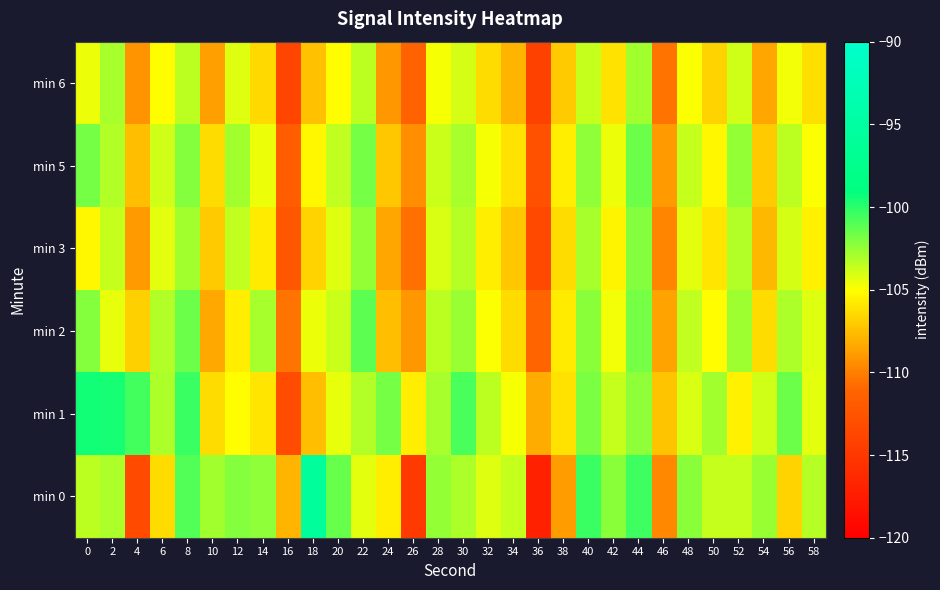

Reading right to left, what are all the values shown in this chart?

min 0: 58=-103.3	56=-106.8	54=-102.5	52=-103.7	50=-103.7	48=-102.2	46=-109.6	44=-100.5	42=-102.2	40=-100.4	38=-108.8	36=-117.0	34=-103.7	32=-104.3	30=-103.1	28=-102.5	26=-114.7	24=-105.7	22=-104.4	20=-101.4	18=-95.9	16=-107.9	14=-102.3	12=-102.2	10=-102.8	8=-100.9	6=-106.4	4=-113.3	2=-103.0	0=-103.5
min 1: 58=-104.3	56=-101.6	54=-103.9	52=-105.5	50=-102.8	48=-104.1	46=-107.3	44=-102.4	42=-103.7	40=-101.9	38=-106.1	36=-108.2	34=-104.8	32=-103.4	30=-100.7	28=-102.9	26=-105.6	24=-101.8	22=-103.2	20=-104.5	18=-107.5	16=-113.3	14=-106.0	12=-105.1	10=-106.4	8=-100.4	6=-103.0	4=-100.6	2=-99.6	0=-99.4
min 2: 58=-104.2	56=-103.1	54=-106.4	52=-102.7	50=-105.1	48=-103.5	46=-108.6	44=-101.8	42=-104.7	40=-102.3	38=-105.8	36=-111.2	34=-106.3	32=-104.9	30=-102.6	28=-103.4	26=-109.1	24=-107.5	22=-101.2	20=-103.8	18=-104.6	16=-110.4	14=-102.9	12=-105.7	10=-108.3	8=-101.5	6=-103.2	4=-106.8	2=-104.5	0=-102.1
min 3: 58=-105.5	56=-104.0	54=-107.7	52=-103.2	50=-106.0	48=-104.3	46=-109.8	44=-102.1	42=-105.4	40=-103.0	38=-106.4	36=-113.5	34=-107.2	32=-105.6	30=-103.3	28=-104.1	26=-110.6	24=-108.4	22=-102.5	20=-104.2	18=-106.7	16=-112.3	14=-105.8	12=-103.5	10=-107.1	8=-102.8	6=-104.4	4=-108.9	2=-103.6	0=-105.3
min 5: 58=-104.9	56=-103.4	54=-107.1	52=-102.5	50=-105.3	48=-103.7	46=-108.9	44=-101.5	42=-104.6	40=-102.4	38=-105.7	36=-112.8	34=-106.1	32=-104.8	30=-102.9	28=-103.8	26=-109.4	24=-107.2	22=-101.8	20=-103.5	18=-105.3	16=-111.7	14=-104.6	12=-102.8	10=-106.4	8=-102.1	6=-103.9	4=-107.5	2=-103.2	0=-101.8
min 6: 58=-106.2	56=-104.7	54=-108.4	52=-103.9	50=-106.7	48=-105.0	46=-110.5	44=-102.8	42=-106.1	40=-103.7	38=-107.1	36=-114.2	34=-107.9	32=-106.3	30=-104.0	28=-104.8	26=-111.3	24=-109.1	22=-103.4	20=-105.1	18=-107.4	16=-113.8	14=-106.5	12=-104.2	10=-108.7	8=-103.4	6=-105.1	4=-109.2	2=-102.9	0=-104.6